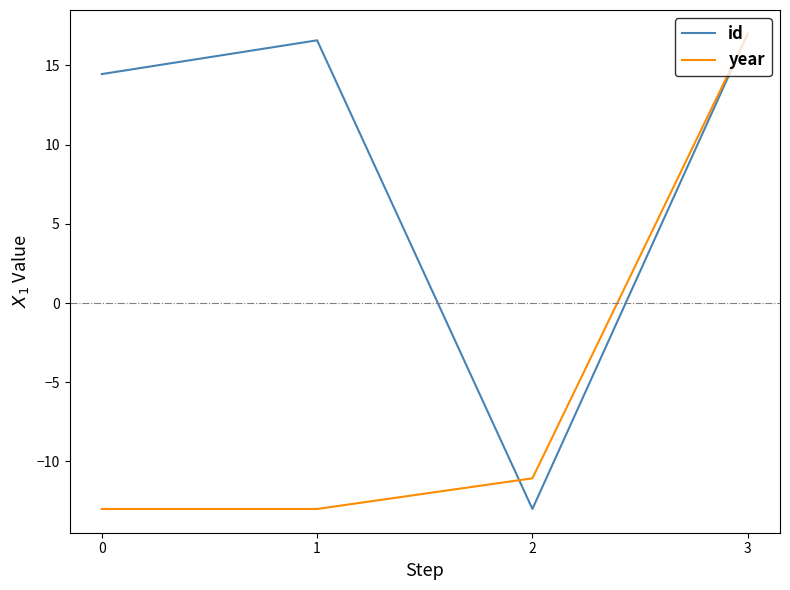

What is the spread (max minus min) of values at 2?

1.9